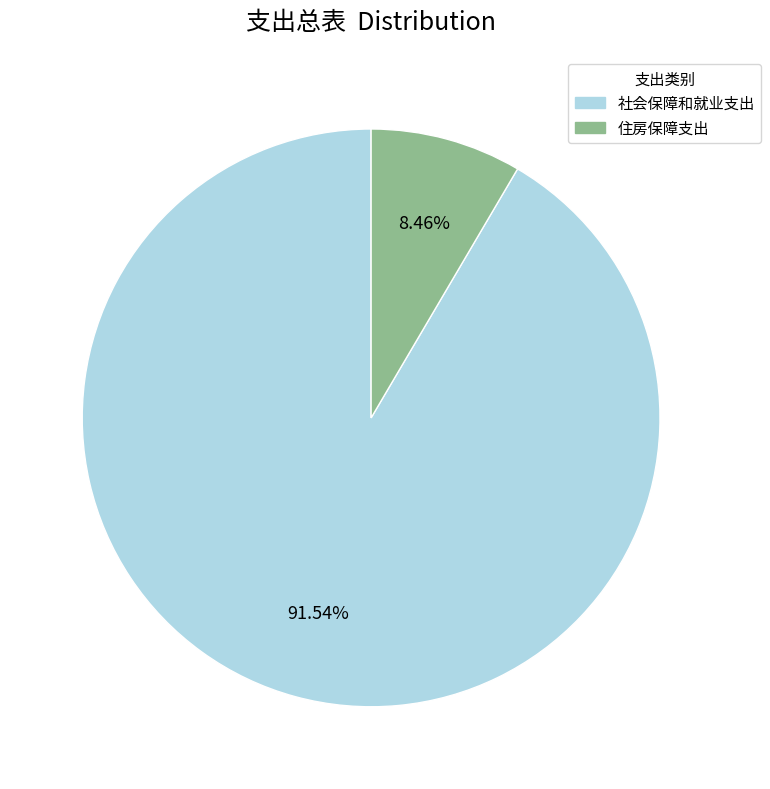

Which category accounts for the majority?

社会保障和就业支出